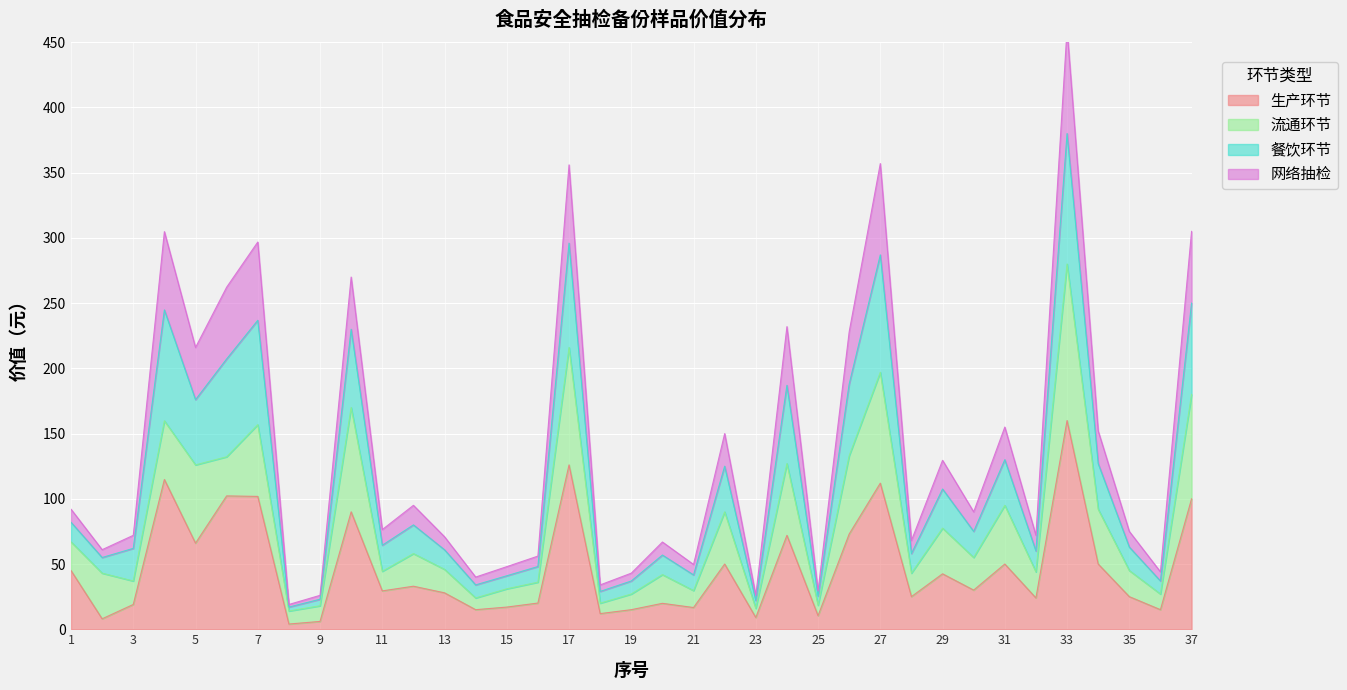

At which label does 生产环节 first exceed 29?

1